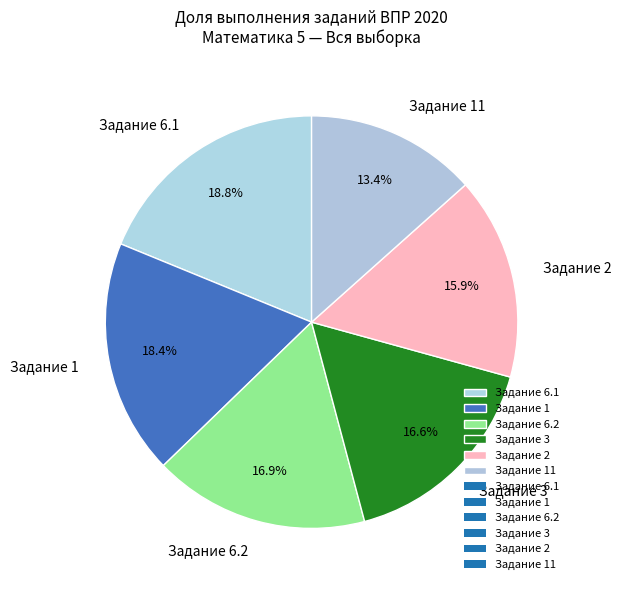

Approximately how many times larger is the value at Задание 11 compared to Задание 3?

0.8